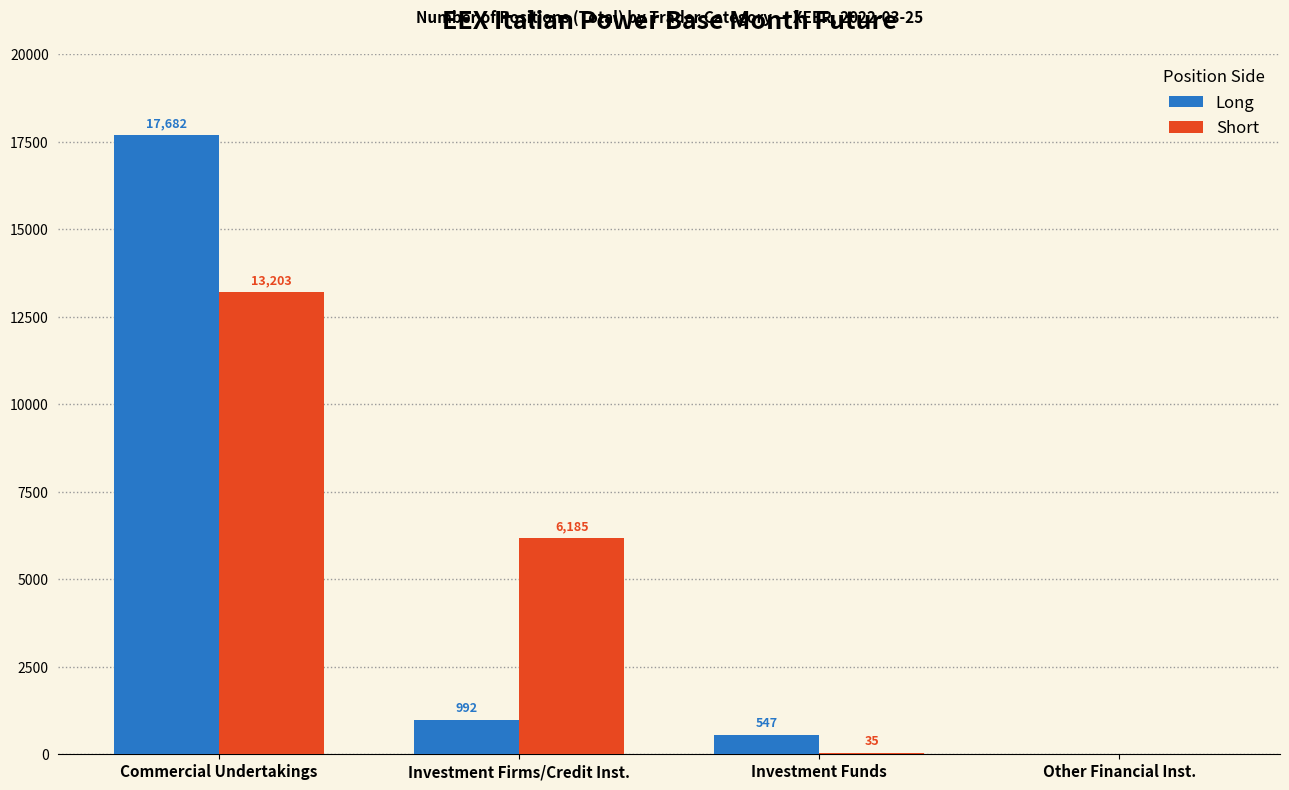

What is the approximate value of Long at Investment Firms/Credit Inst.?

992